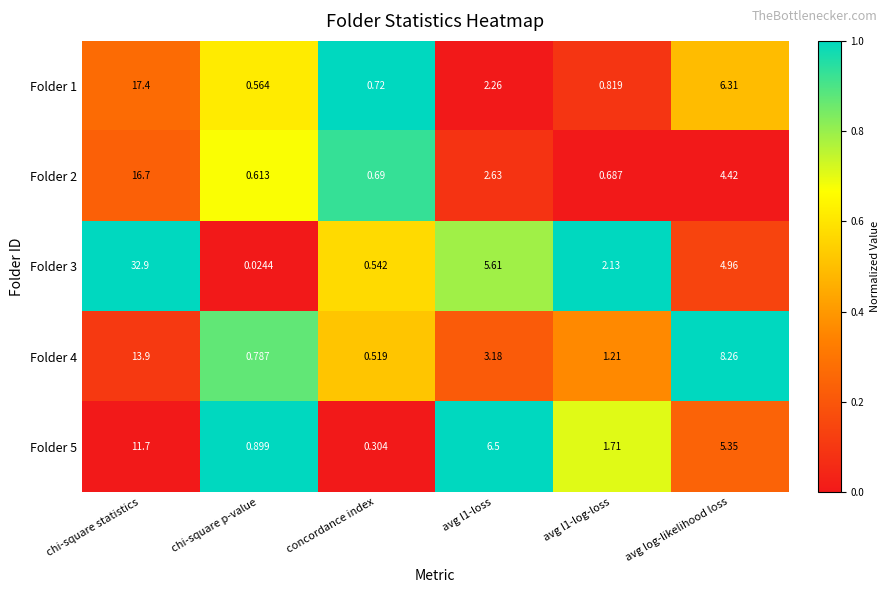

At which label does Folder 3 first exceed 4?

chi-square statistics